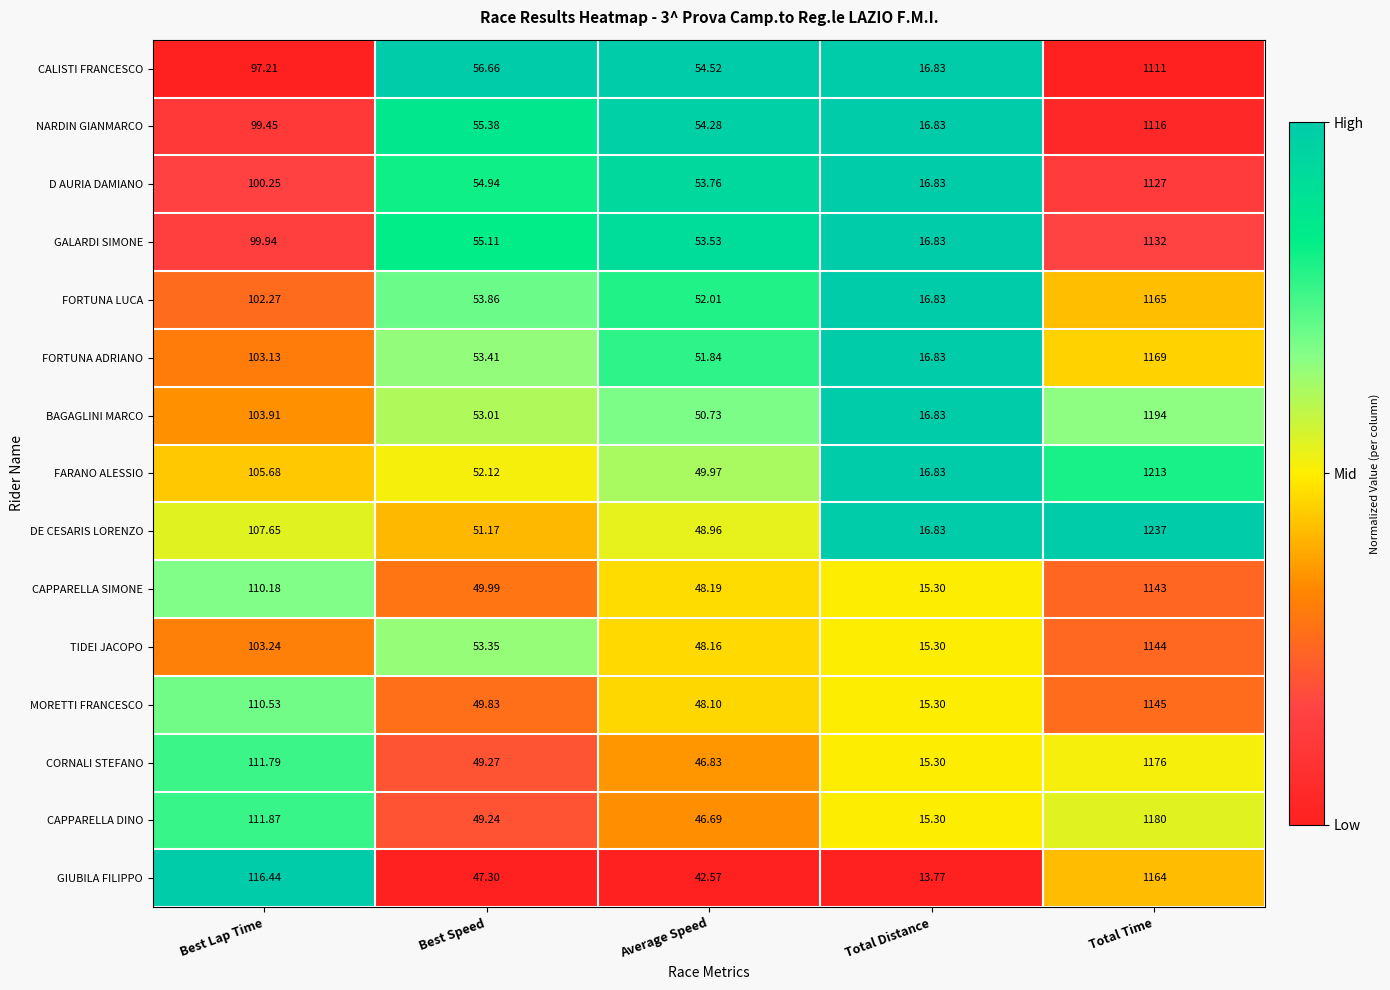

Which category has the lowest value in the GIUBILA FILIPPO series?

Total Distance